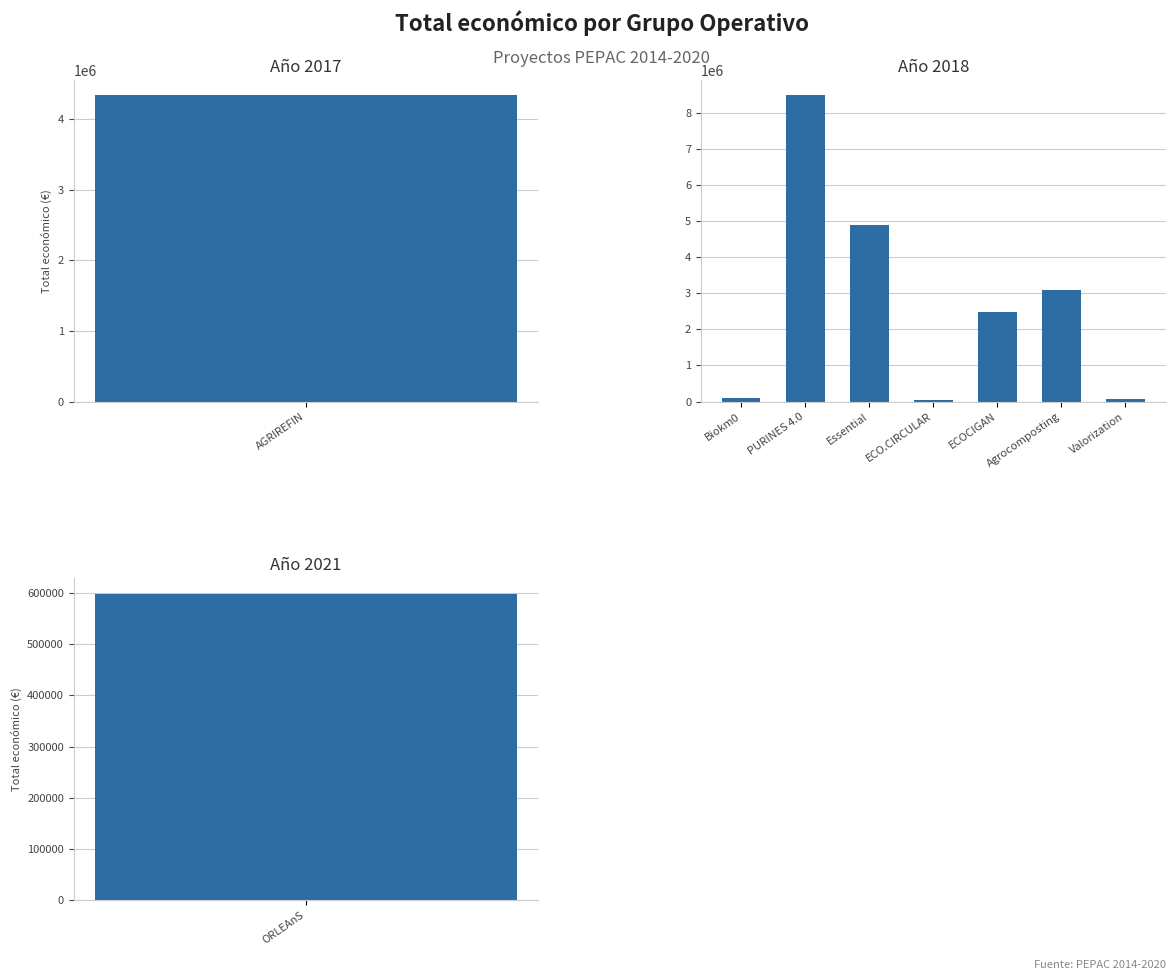

Which category has the highest value across all series?

PURINES 4.0